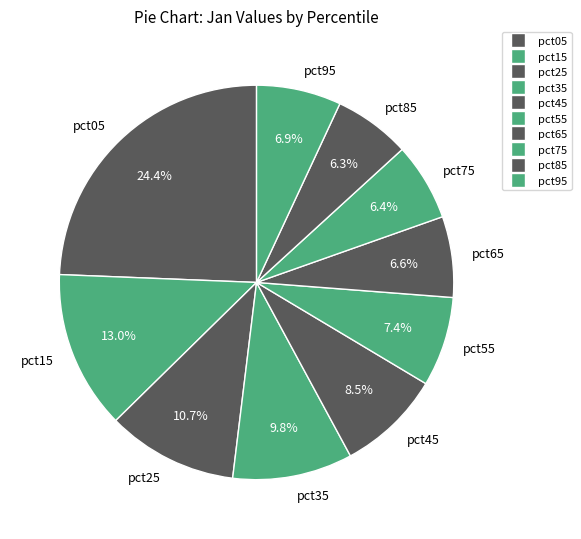

To the nearest percent, what portion does pct95 represent?

7%